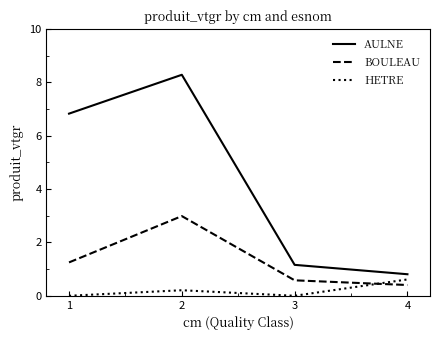

At which category is the sum across all series the highest?

2